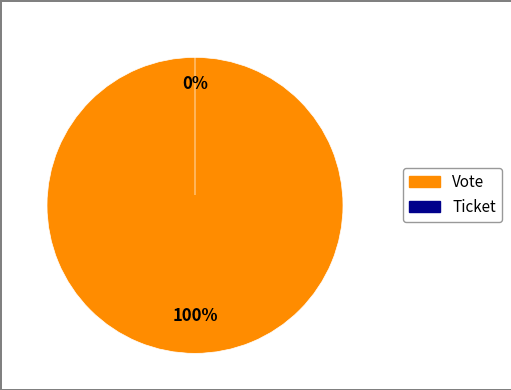

To the nearest percent, what is the difference between the Ticket and Vote slice percentages?

100%